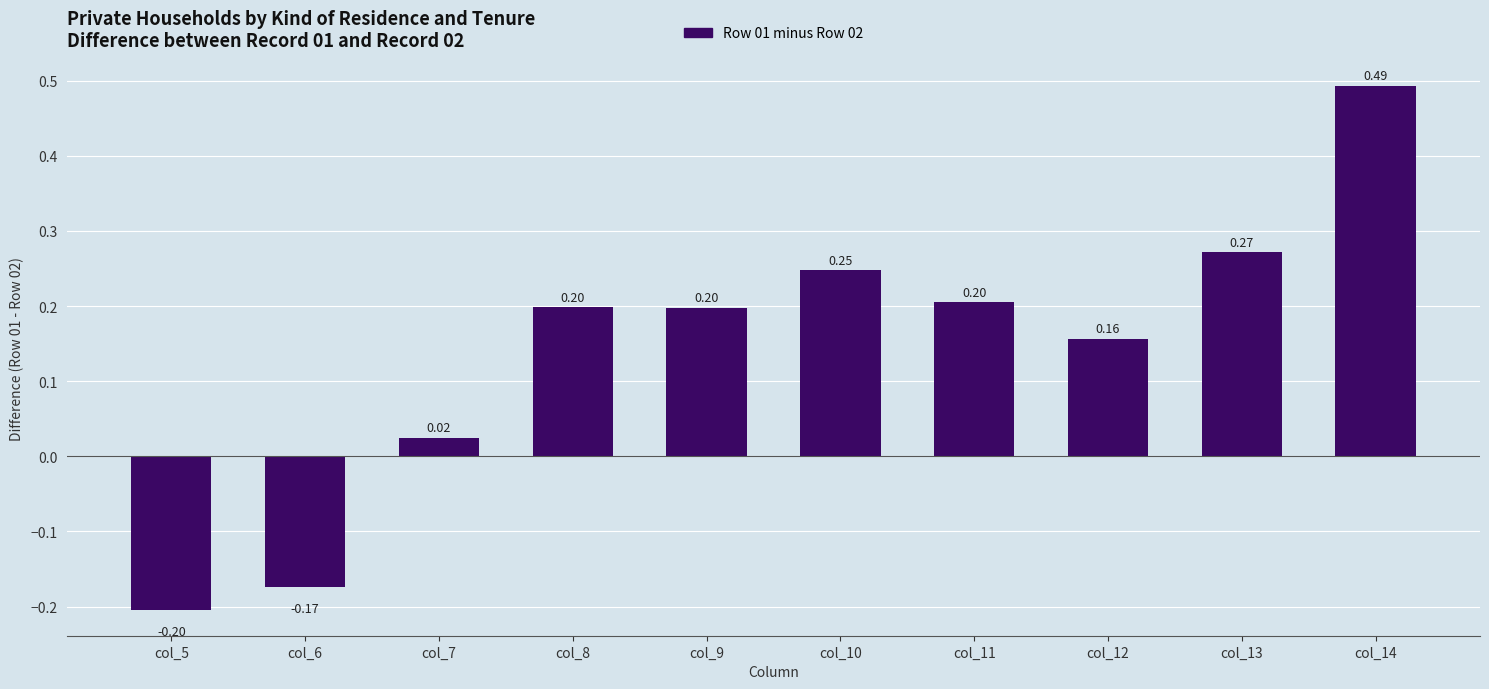

Does the chart contain stacked bars?

No